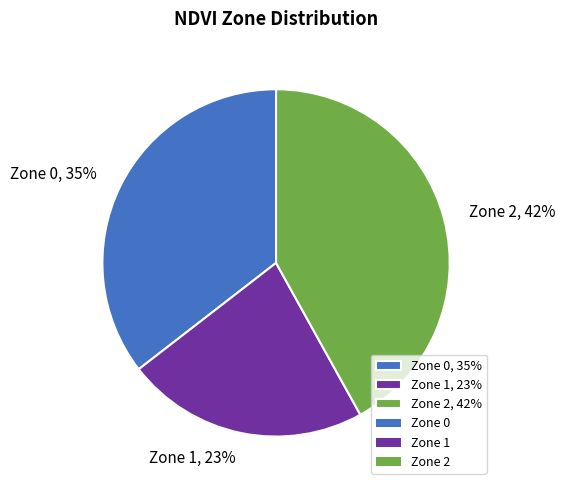

Which slice is the smallest?

Zone 1